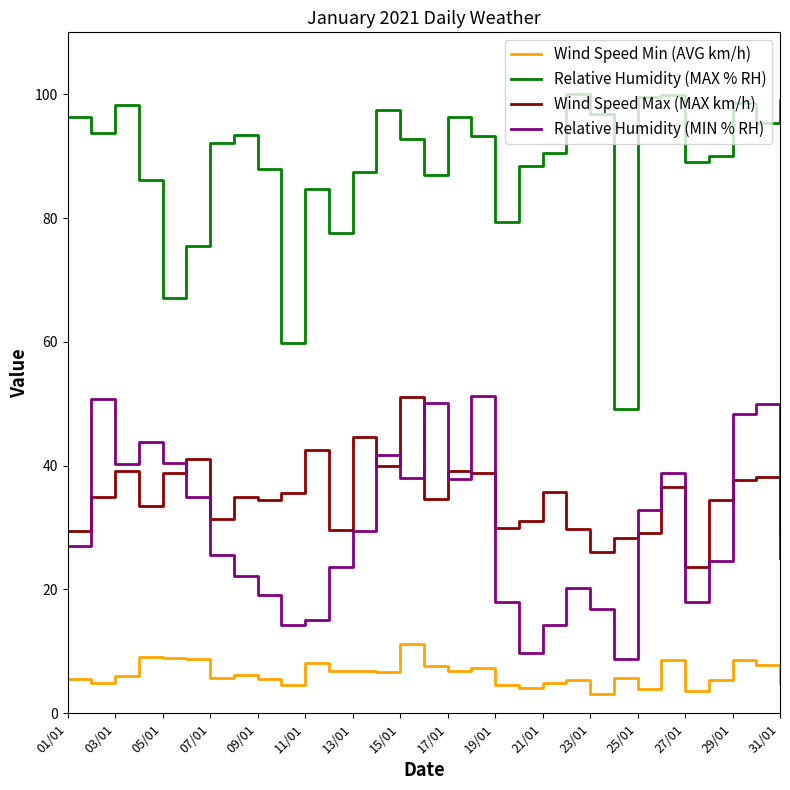

In Wind Speed Max (MAX km/h), how many points are lower than both neighbors (excluding endpoints)?

9